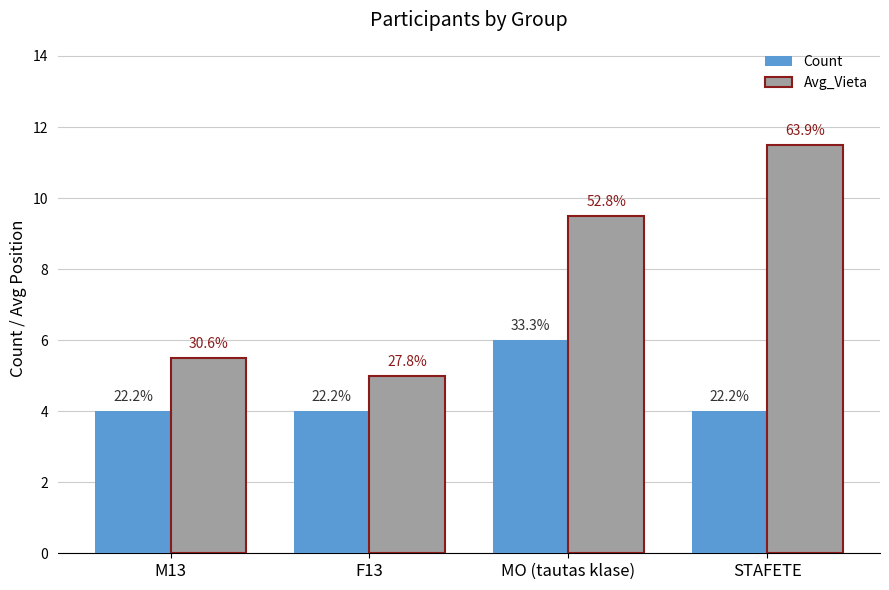

What are all the series names shown in the legend?

Count, Avg_Vieta